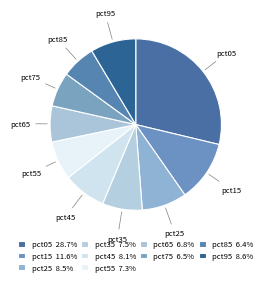

Is there a majority slice in this chart?

No